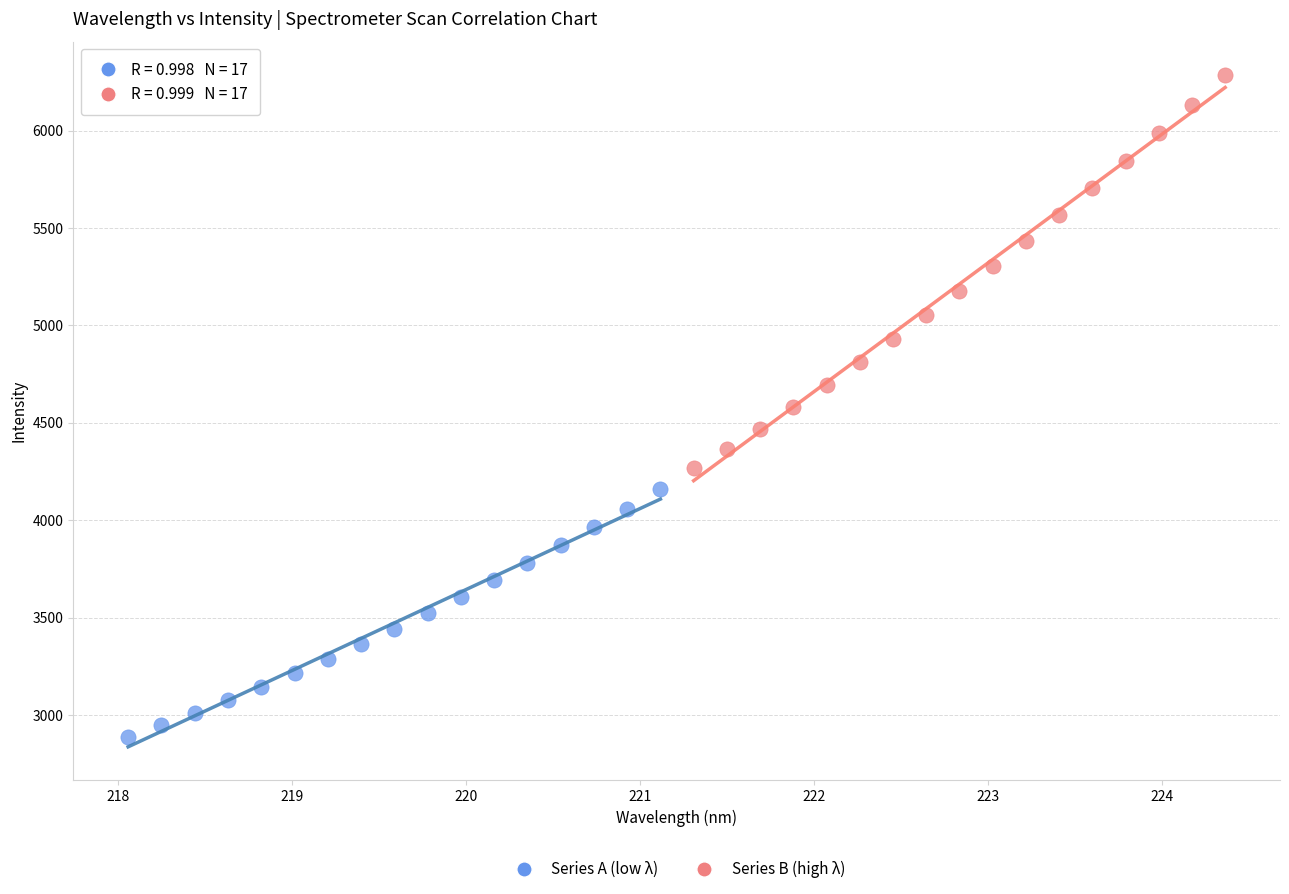

What are all the series names shown in the legend?

Series A (low λ), Series B (high λ)